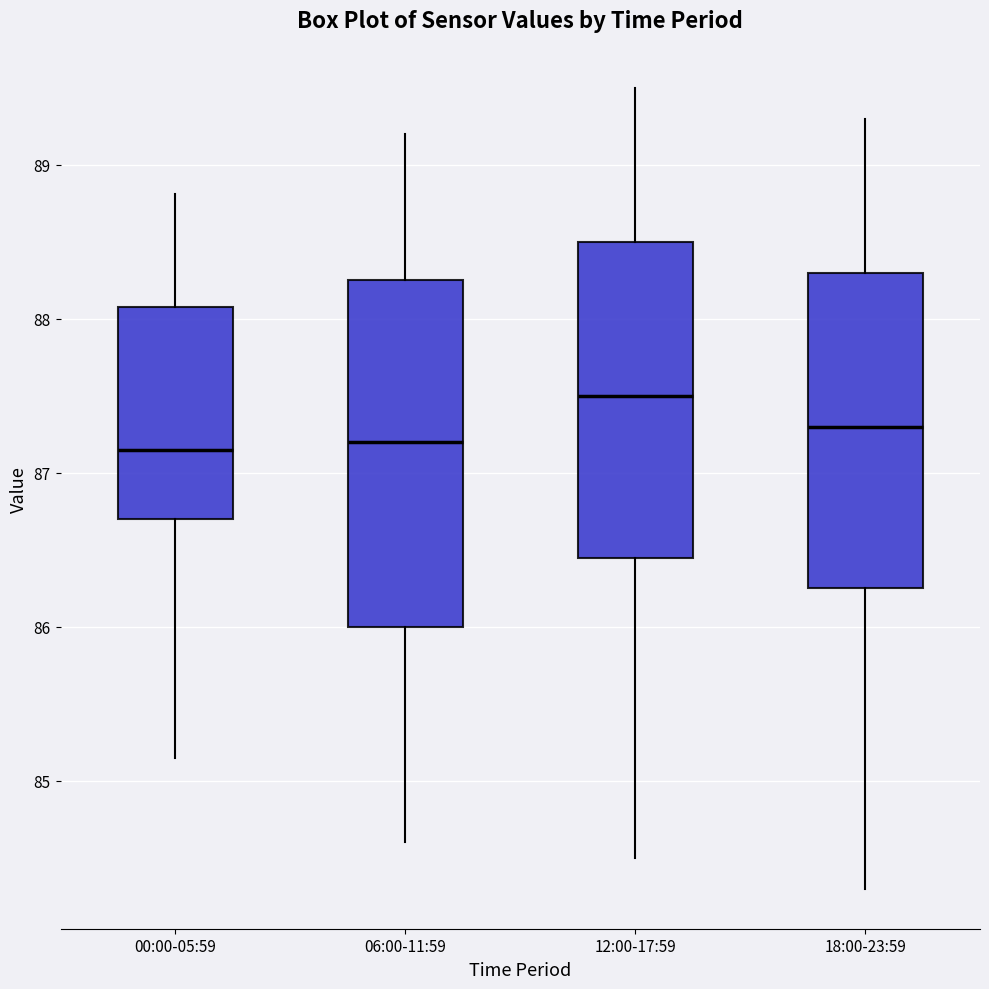

Where does the upper whisker of the box for 00:00-05:59 end on the y-axis? The values are not printed on the chart, so give them approximately, as read against the axis.

88.8